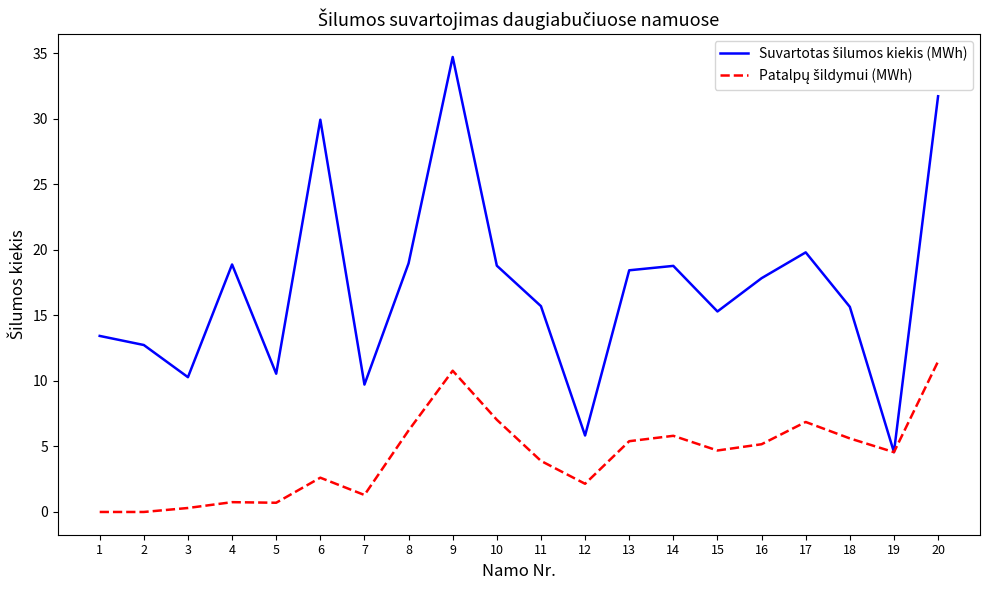

How many lines are shown in the chart?

2